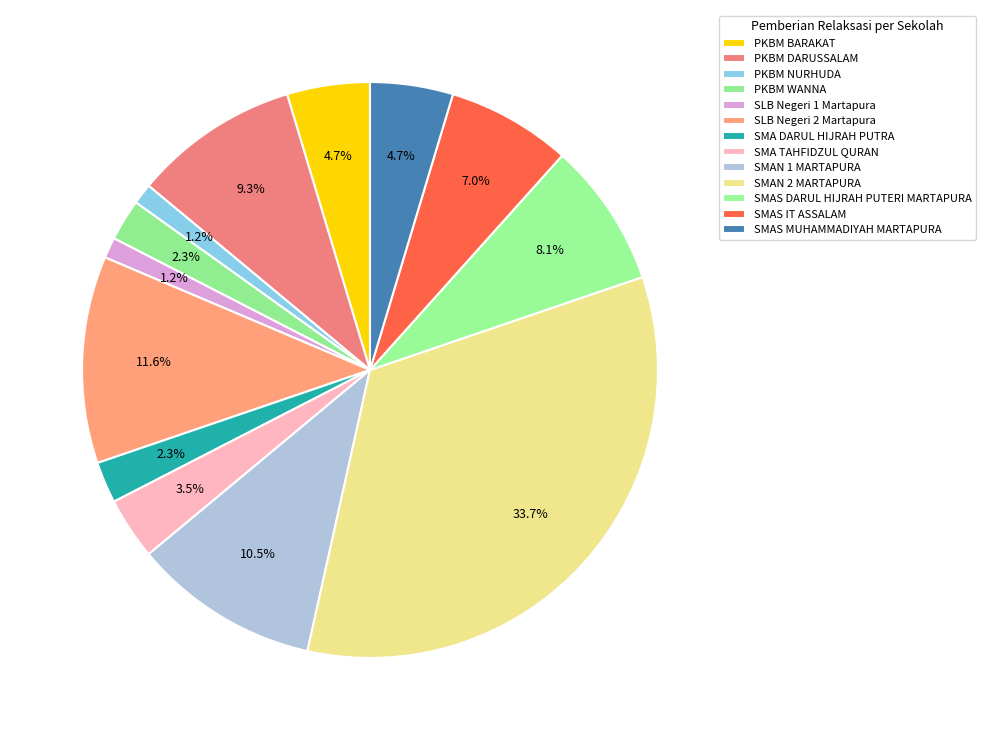

What is the largest slice in the pie chart?

SMAN 2 MARTAPURA